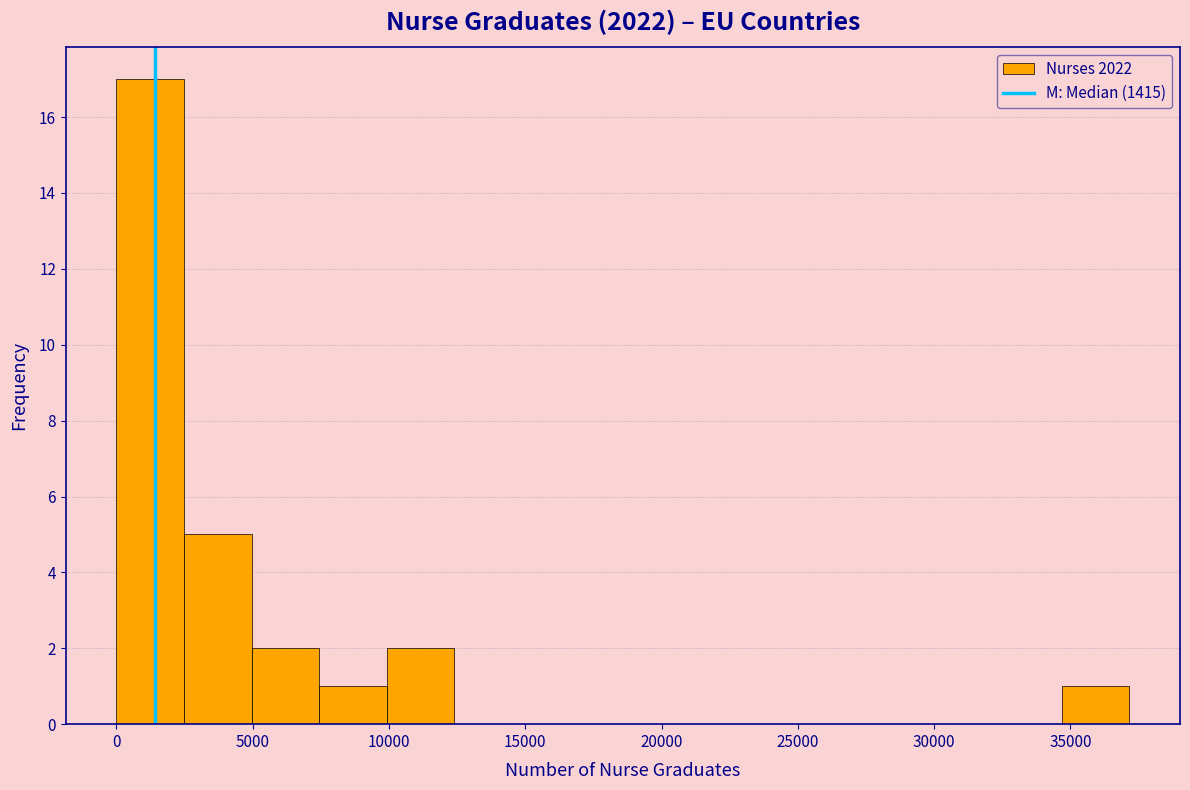

Reading left to right, list every bar in this chart as the range it spans on the x-axis followed by its height. Neither the bar edges nor the heights are printed on the chart, so give them approximately, as read against the axes.

0 to 2500: 17
2500 to 5000: 5
5000 to 7500: 2
7500 to 10000: 1
10000 to 12500: 2
12500 to 15000: 0
15000 to 17500: 0
17500 to 20000: 0
20000 to 22500: 0
22500 to 25000: 0
25000 to 27500: 0
27500 to 29500: 0
29500 to 32000: 0
32000 to 34500: 0
34500 to 37000: 1